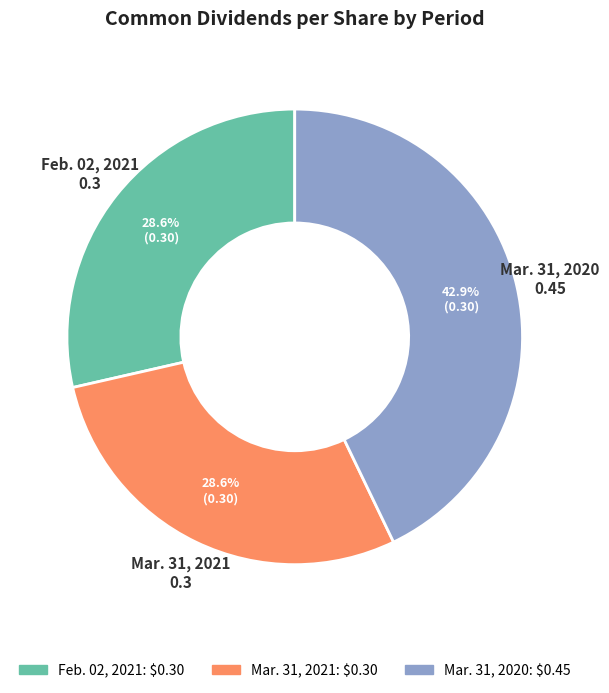

To the nearest percent, what is the combined percentage of Mar. 31, 2021 and Mar. 31, 2020?

71%